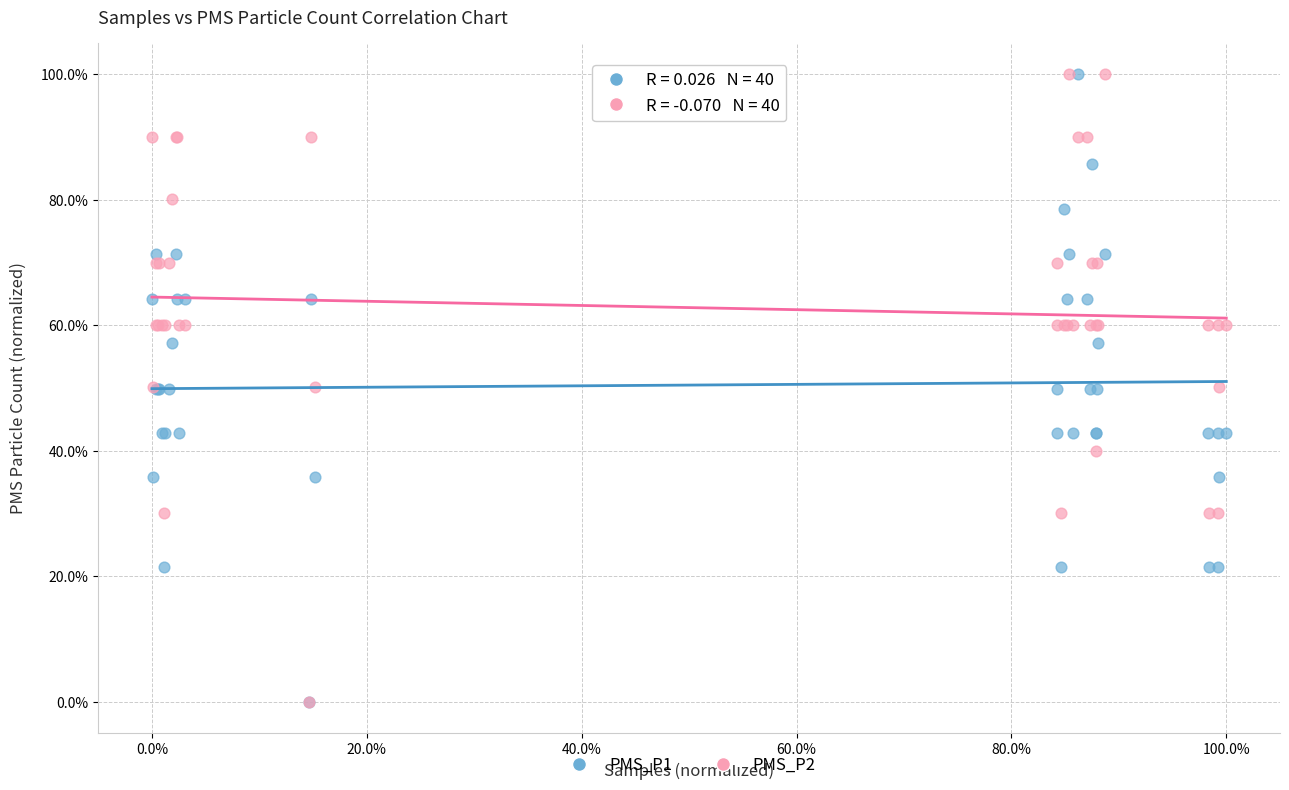

What are all the series names shown in the legend?

PMS_P1, PMS_P2